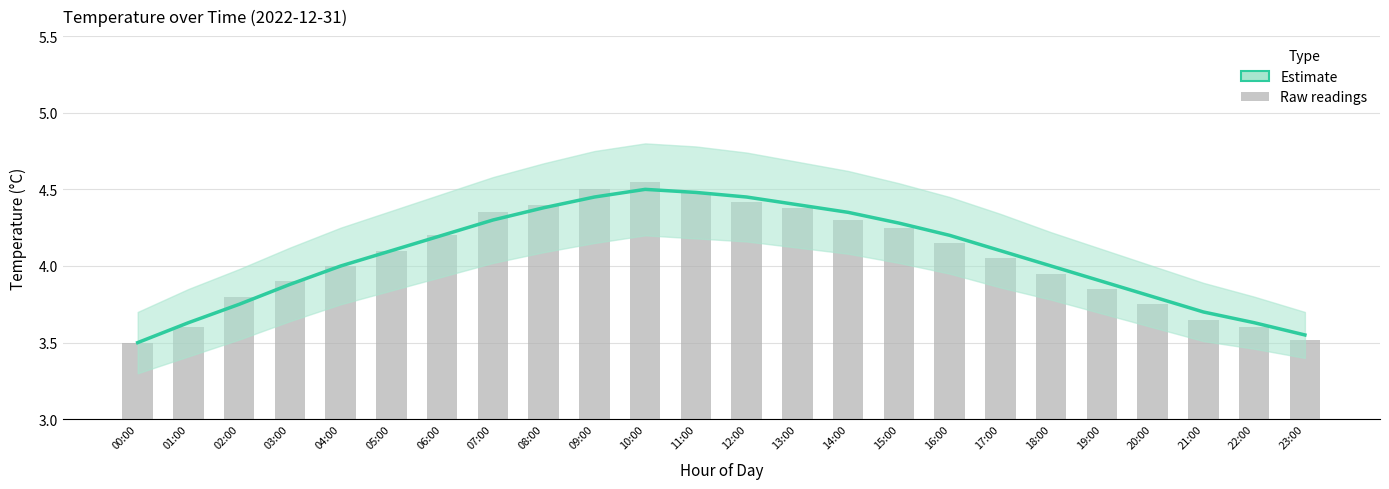

Which series has the largest range (max minus min)?

Raw readings